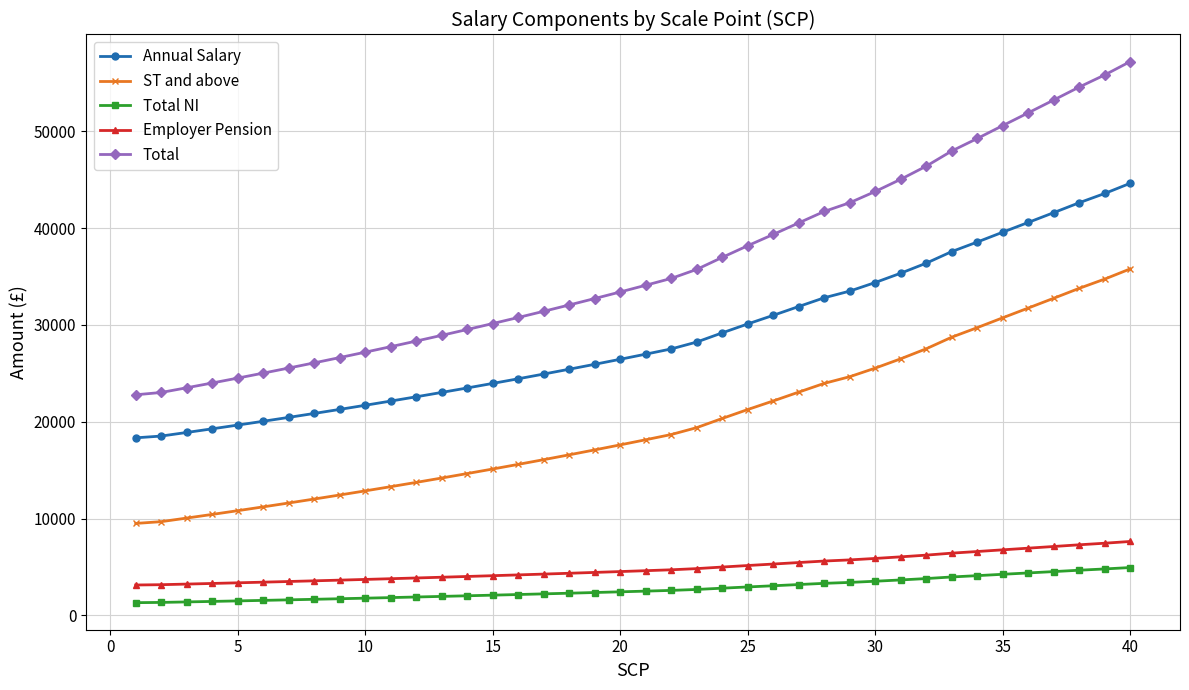

Rank the series by their maximum value, from highest to lowest.

Total, Annual Salary, ST and above, Employer Pension, Total NI